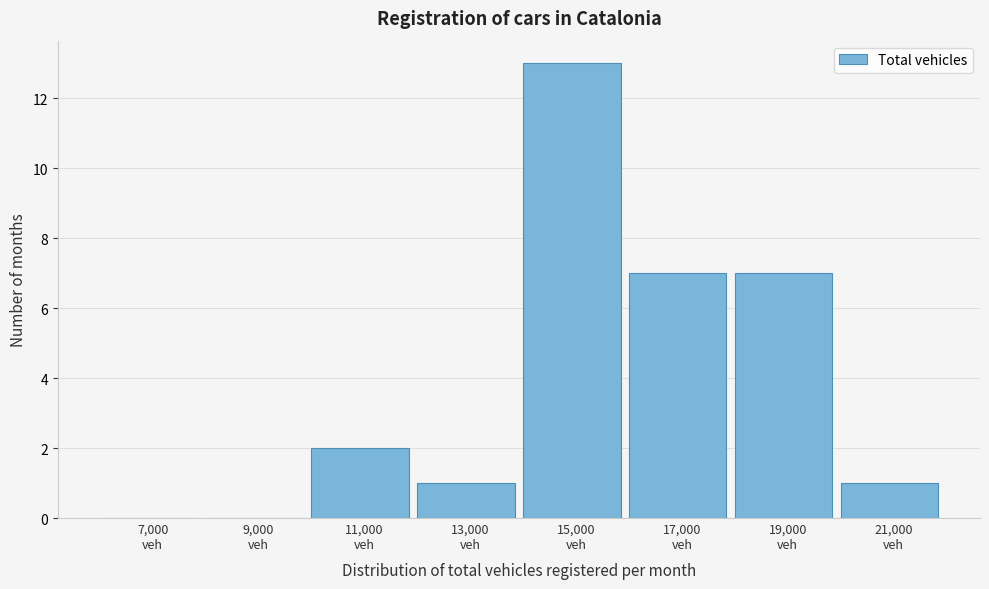

What is the greatest value displayed?

13